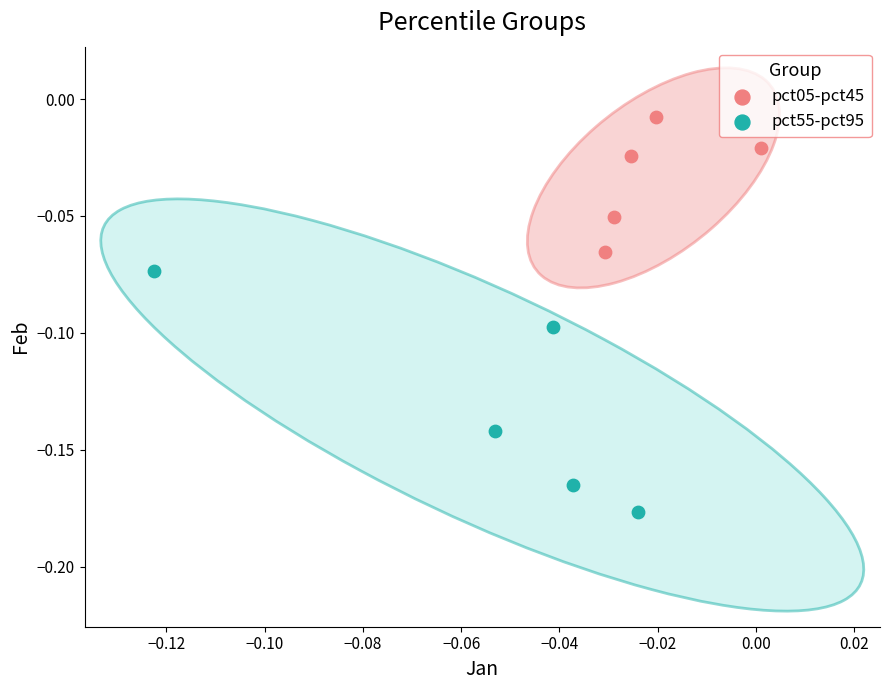

Which series has the largest Y range (max minus min)?

pct55-pct95